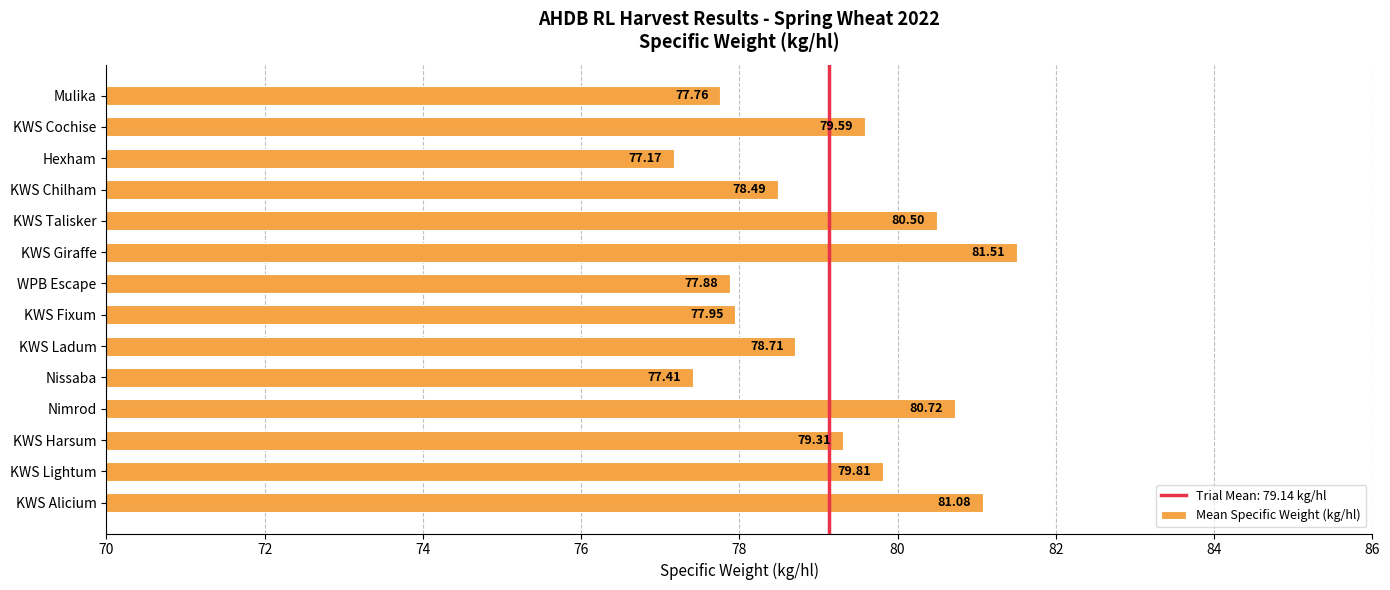

What is the maximum value shown in the chart?

81.5